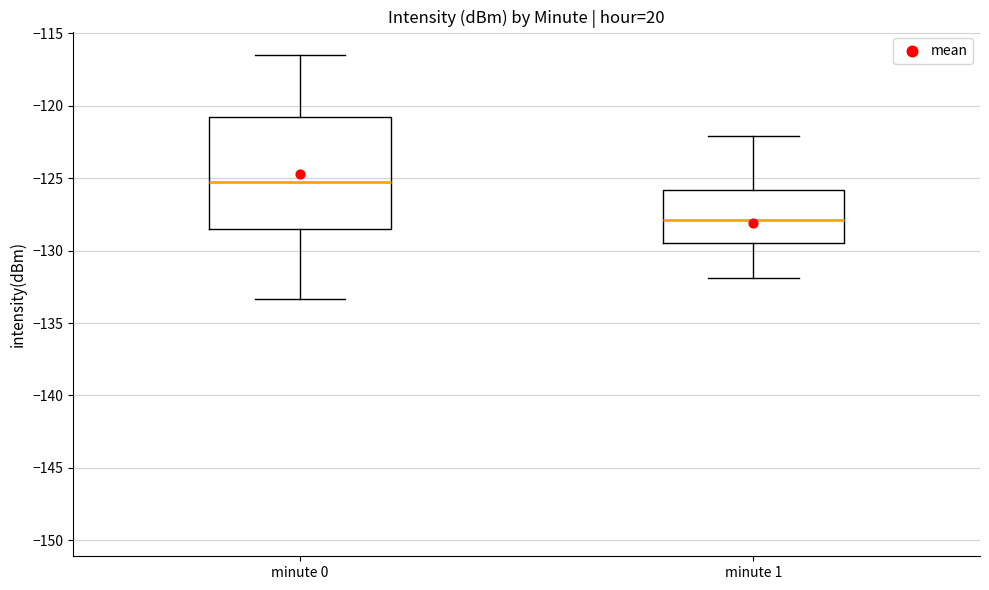

Which box is the tallest, from its lower edge to its upper edge?

minute 0